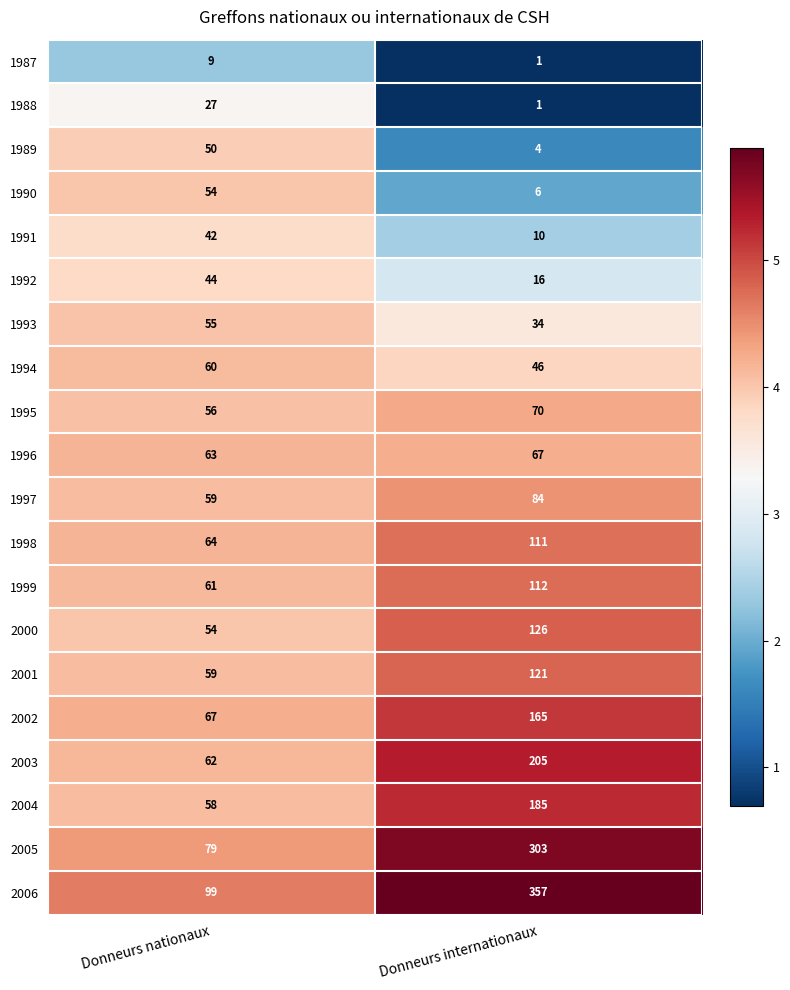

Which series has the largest total across all categories?

2006